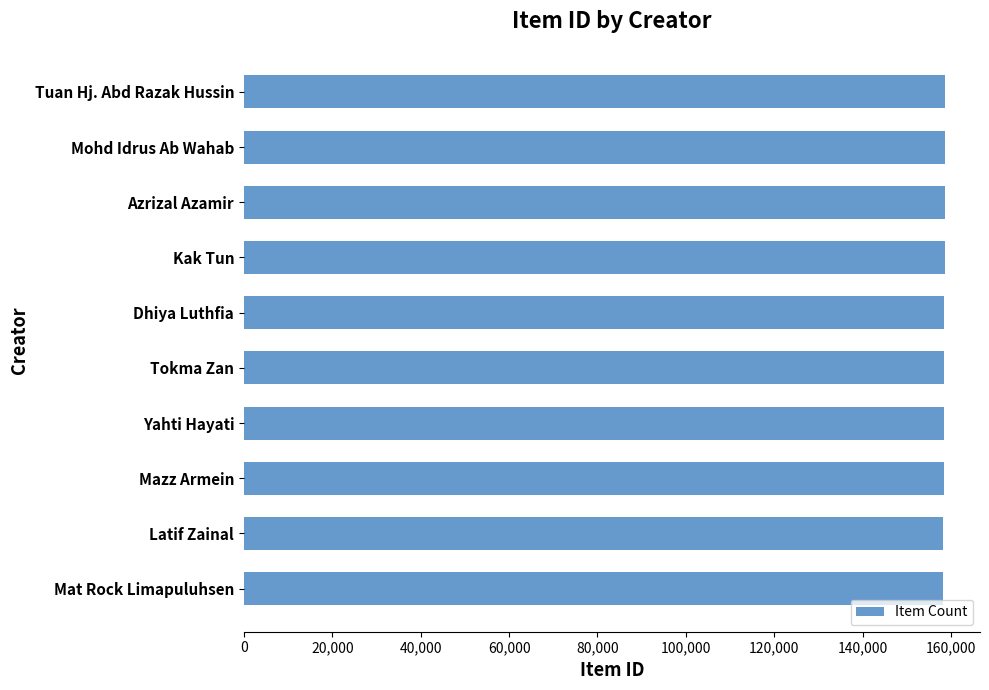

What is the smallest value displayed?

158179